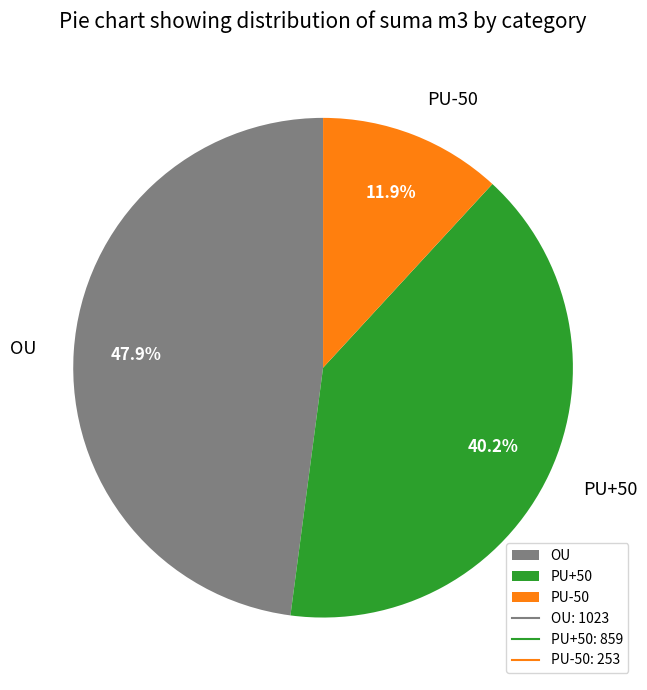

Combined, what portion of the pie is OU and PU+50?

88.1%